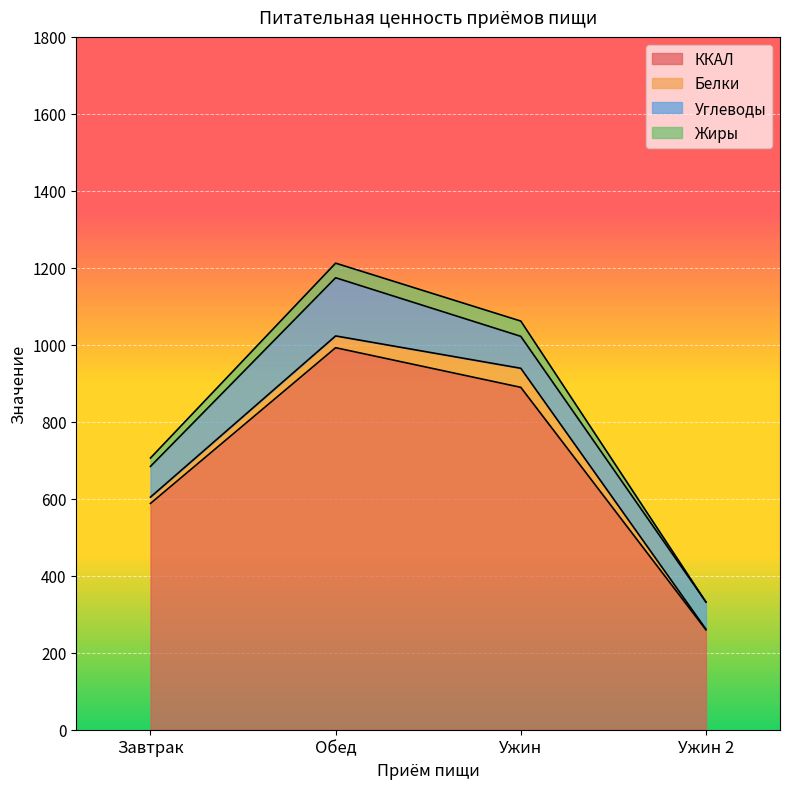

What is the minimum value for ККАЛ?

259.5